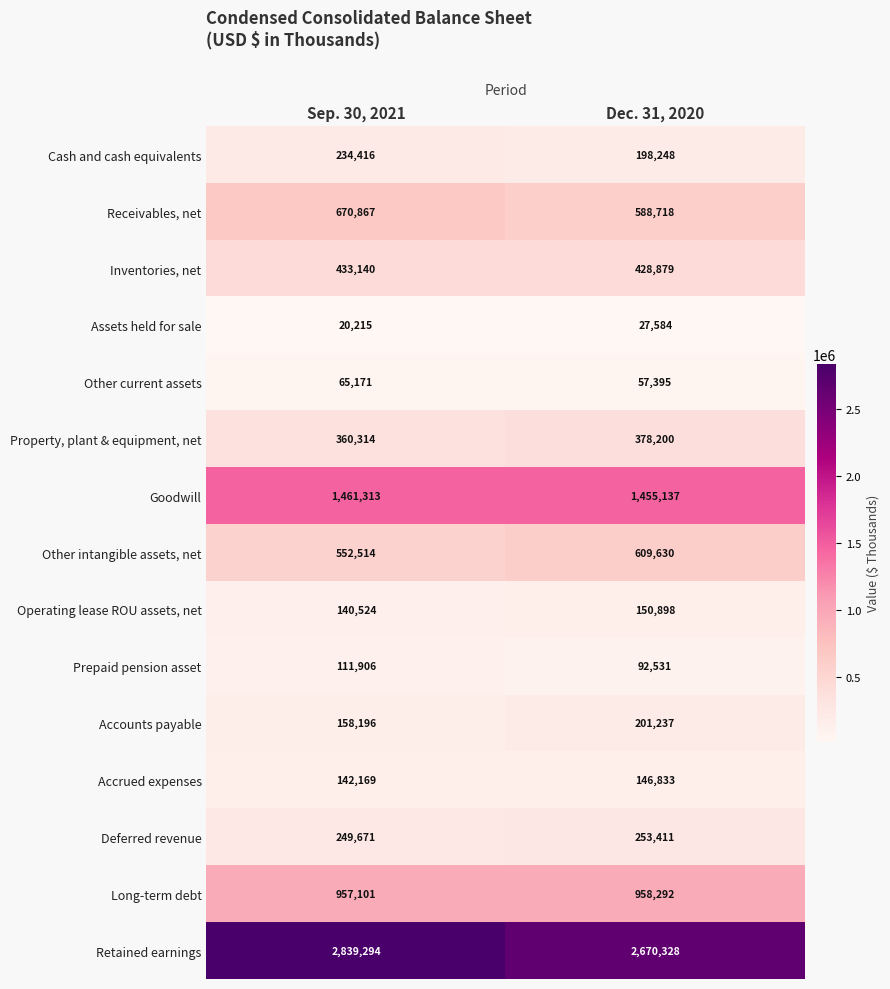

What is the maximum value shown in the chart?

2839294